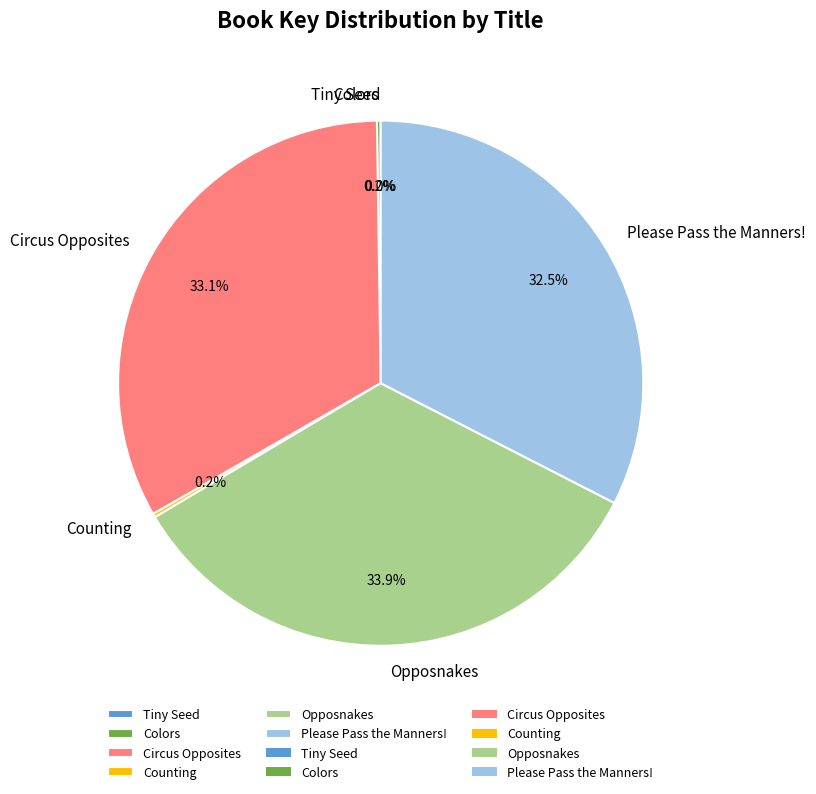

What is the largest slice in the pie chart?

Opposnakes